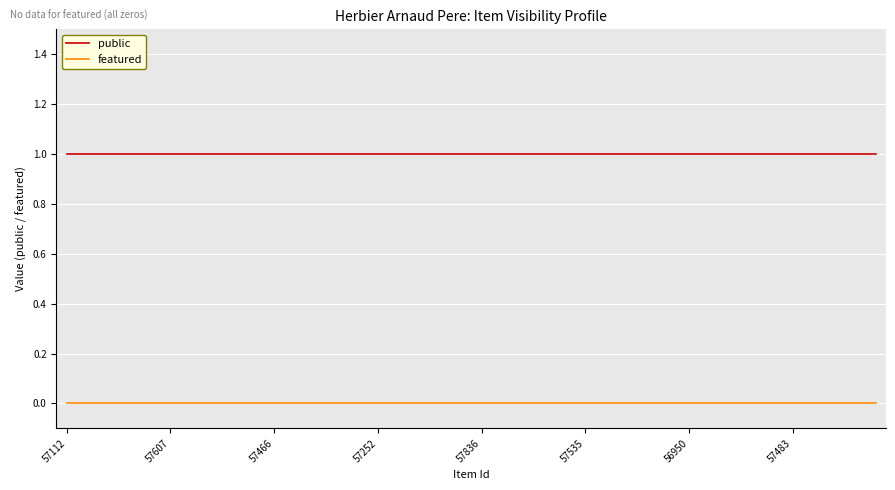

List the series in order of their peak value, lowest first.

featured, public